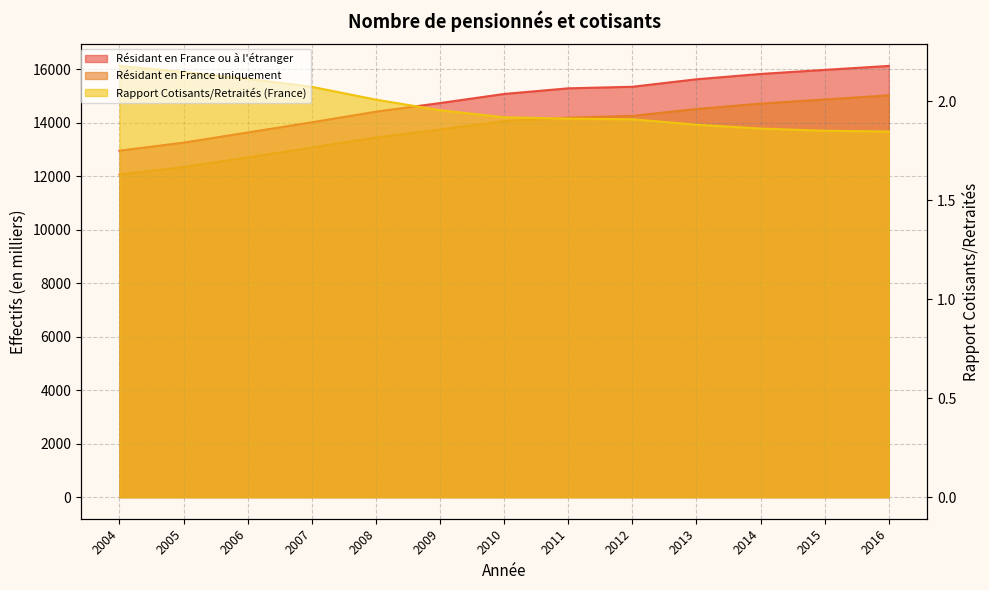

At which category does the chart reach its minimum across all series?

2016